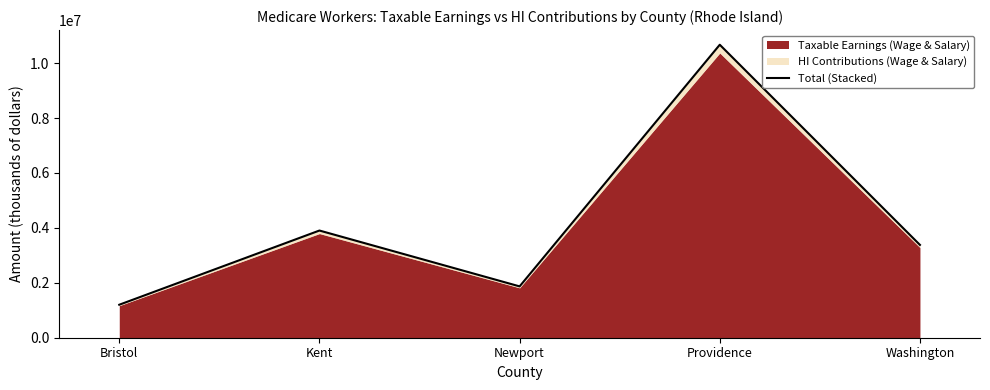

What is the label of the 4th point from the right?

Kent